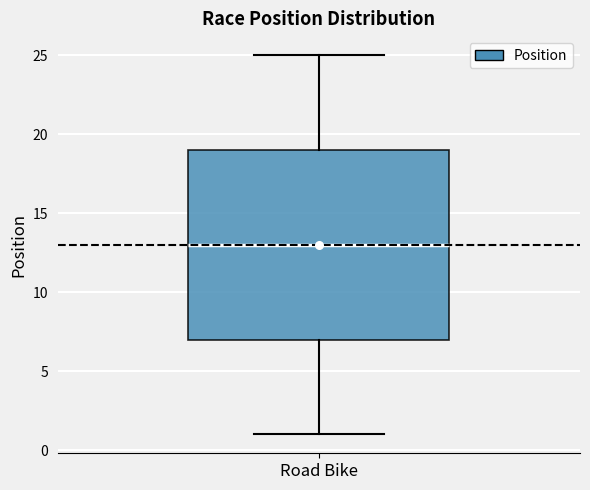

Read this box plot against the y-axis: the position of the median line, the range covered by the box, and the ends of both whiskers. The values are not printed on the chart, so give them approximately, as read against the axis.

median 13, box 7 to 19, whiskers 1 to 25